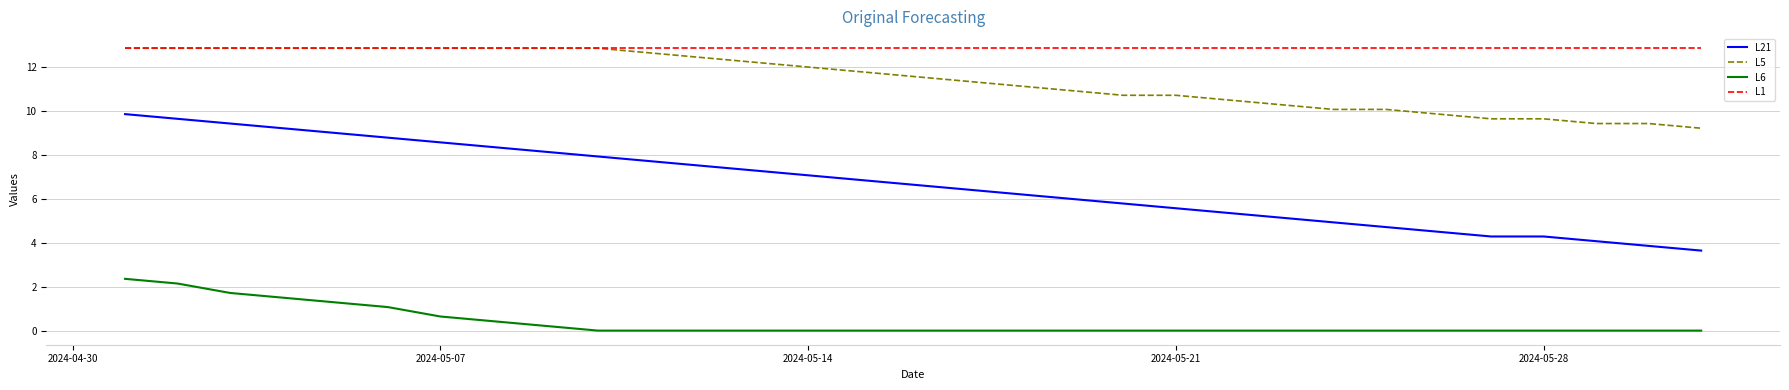

True or false: L6 and L21 intersect in this chart.

False